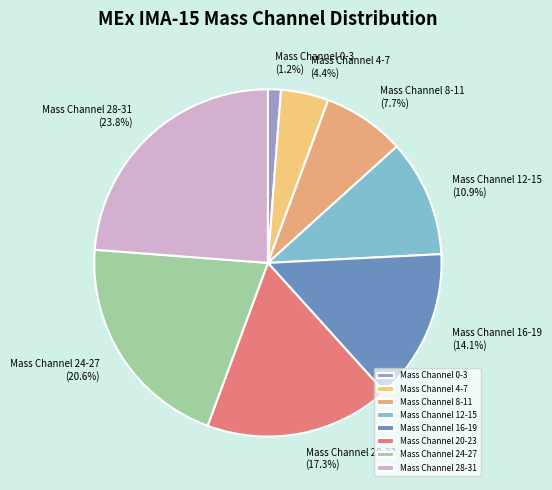

What is the total percentage of Mass Channel 28-31 and Mass Channel 8-11?

31.5%